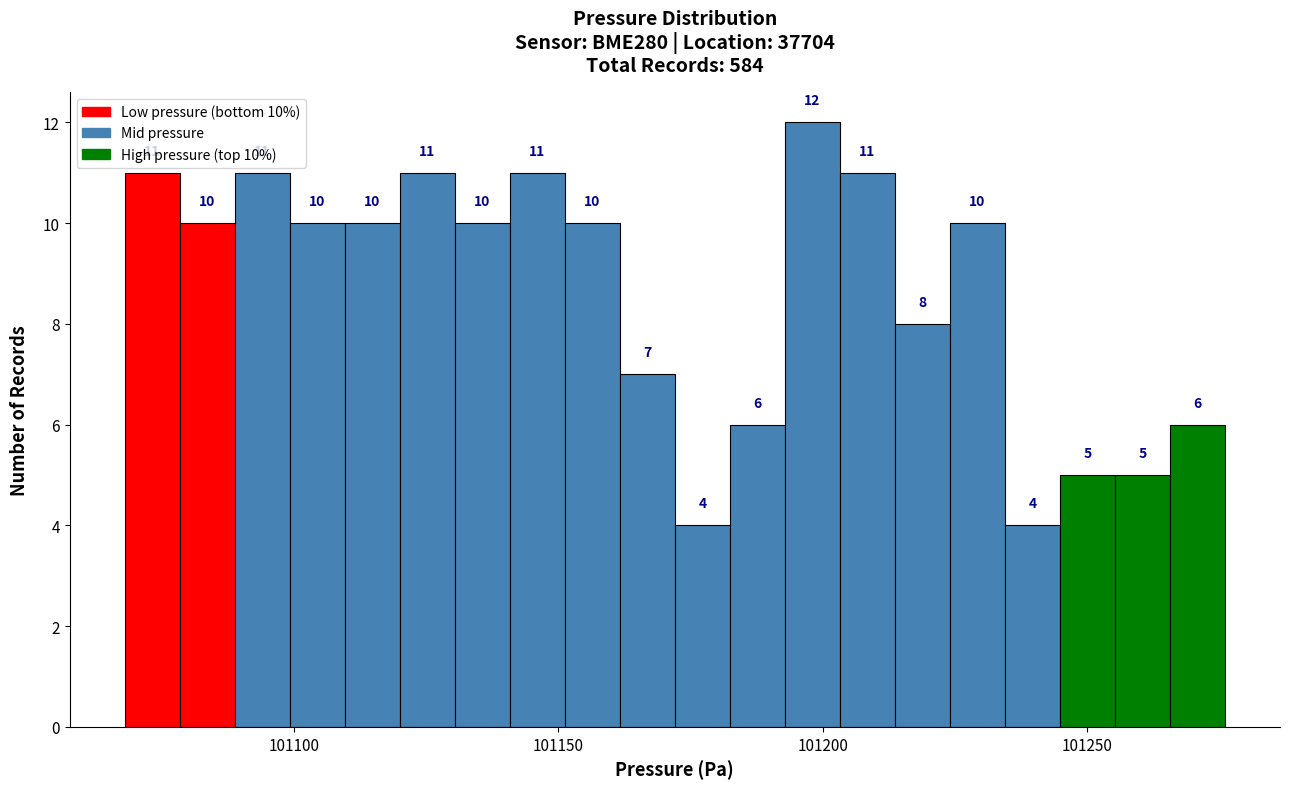

Read against the x-axis, roughly where is the centre of the tallest bar?

101200